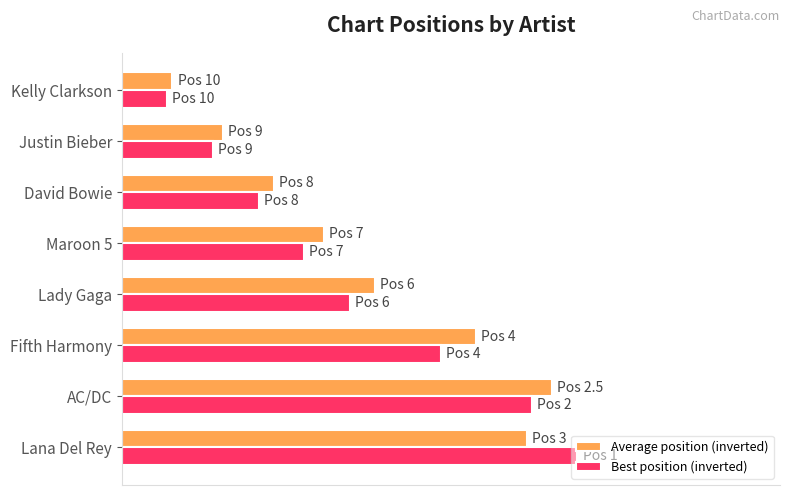

Rank the series by their maximum value, from lowest to highest.

Average position (inverted), Best position (inverted)